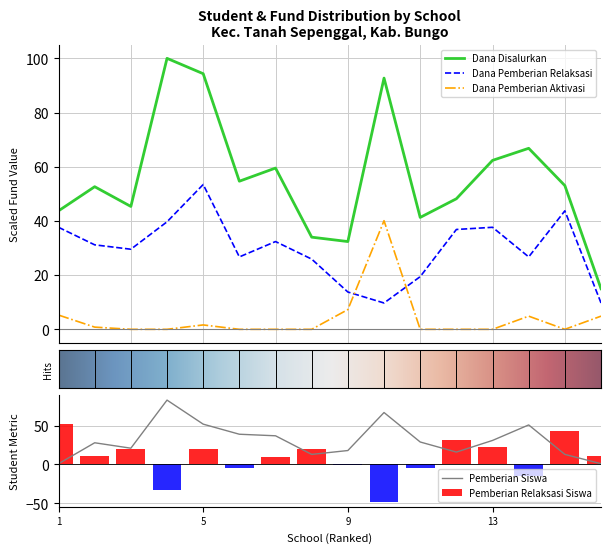

After their last crossing, which series has the higher values: Dana Pemberian Relaksasi or Dana Pemberian Aktivasi?

Dana Pemberian Relaksasi